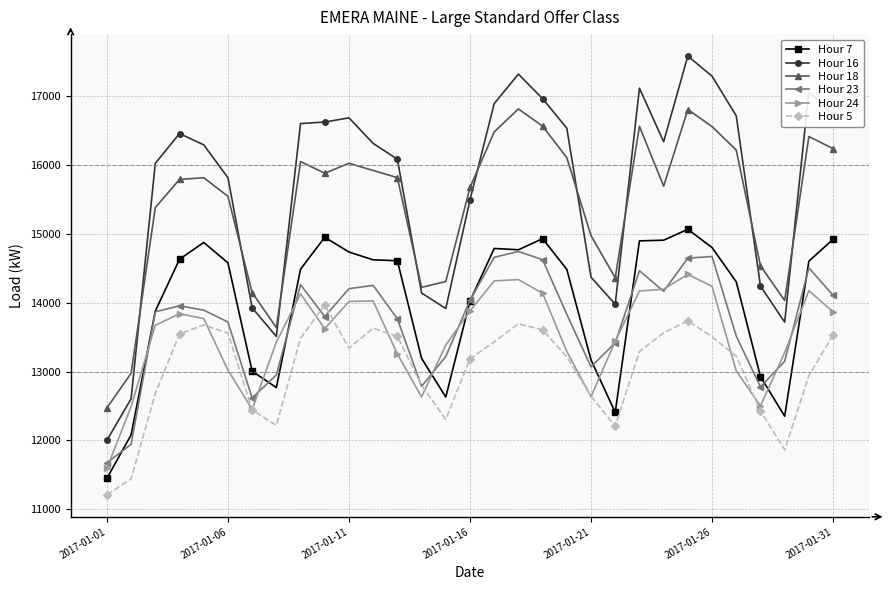

List the series in order of their peak value, lowest first.

Hour 5, Hour 24, Hour 23, Hour 7, Hour 18, Hour 16